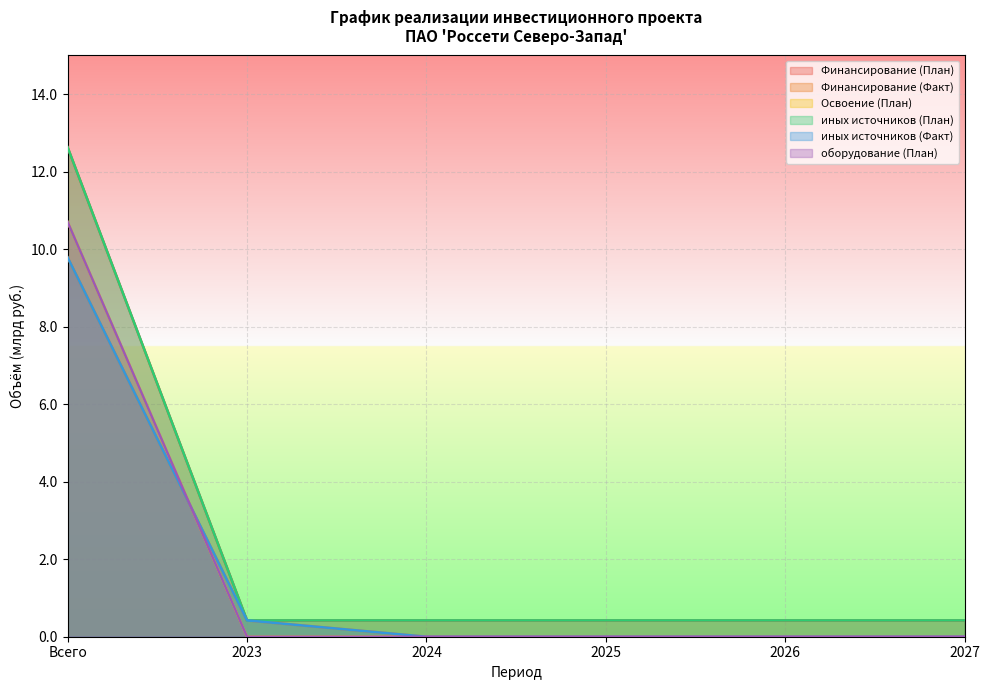

At which label does Финансирование (Факт) reach its peak?

Всего